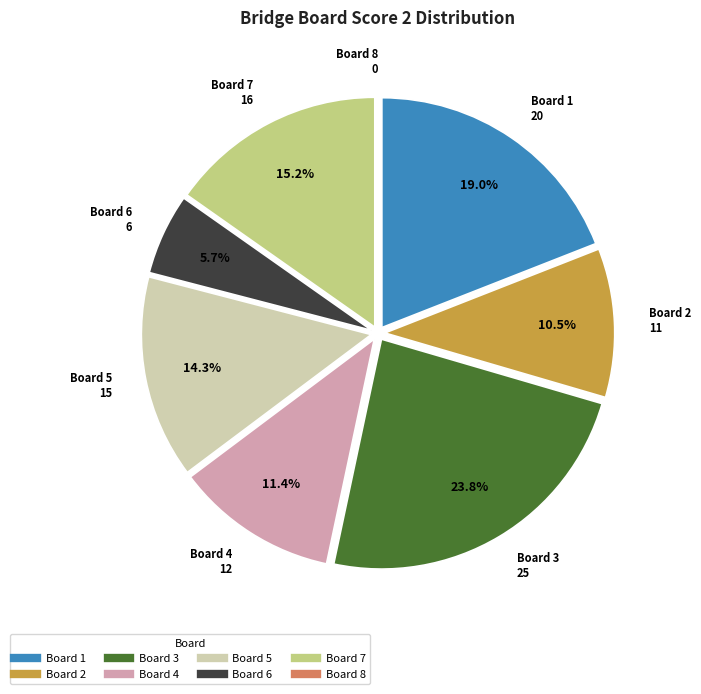

Does any single category account for the majority?

No